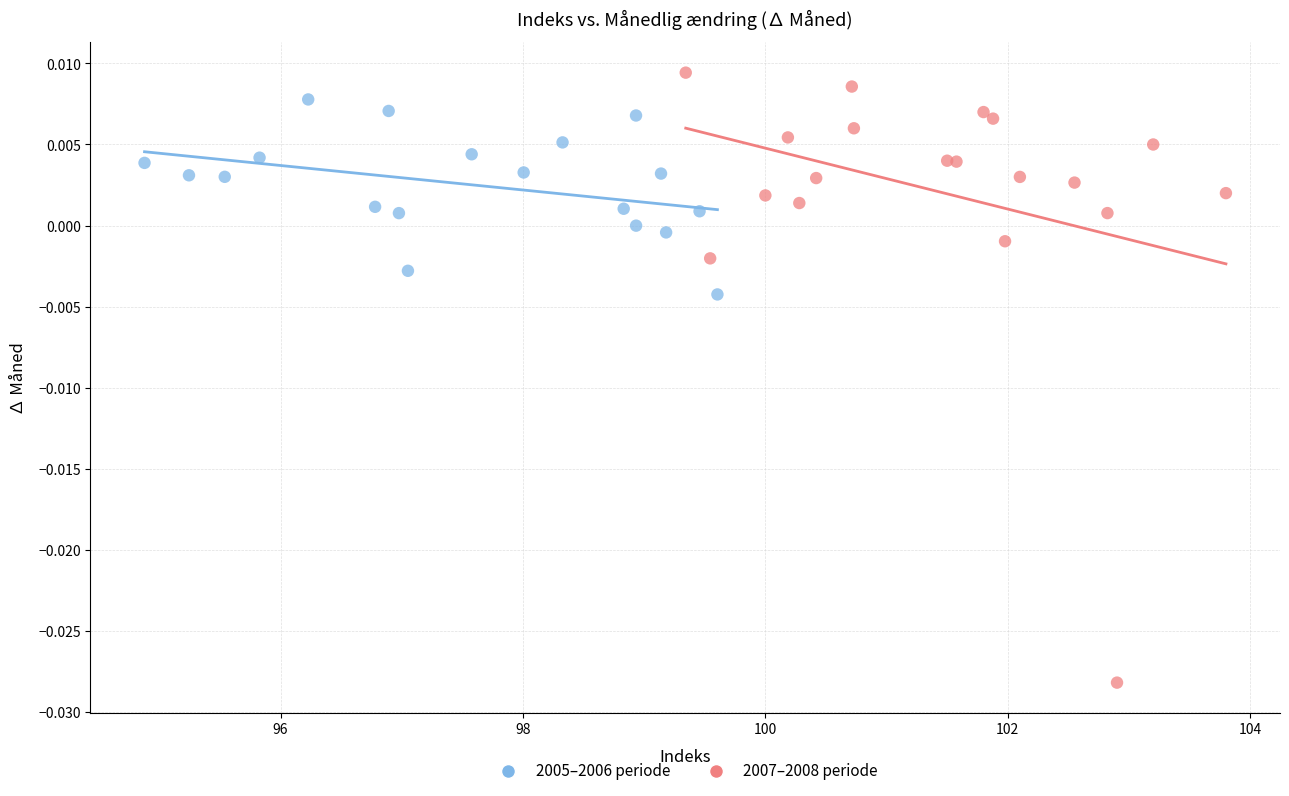

Which series contains the lowest Y value?

2007–2008 periode